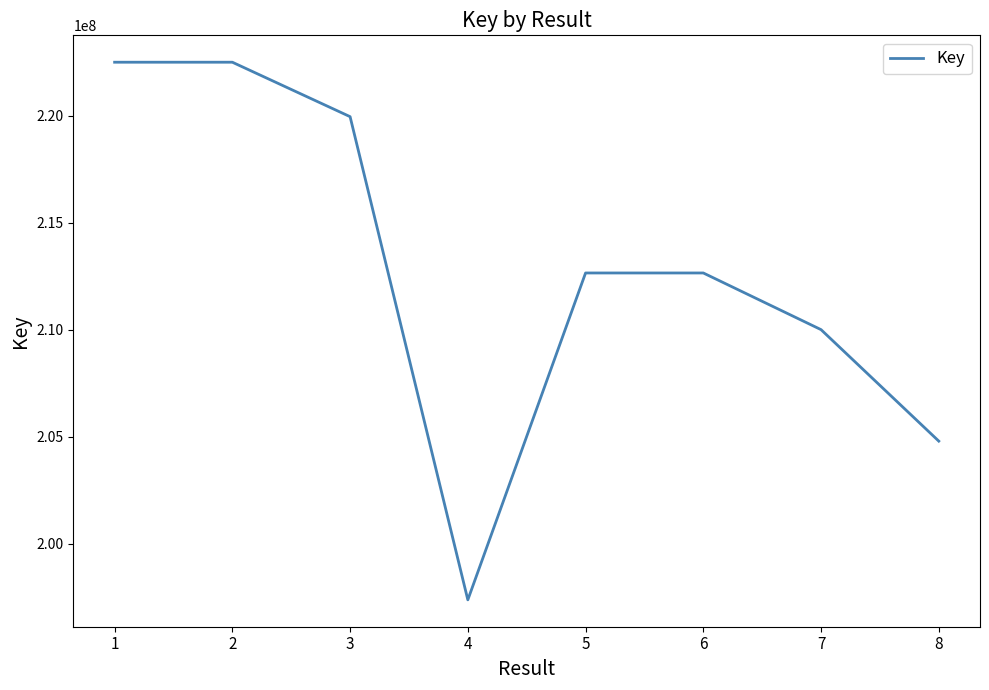

True or false: there are more than 2 points higher than both neighbors.

False